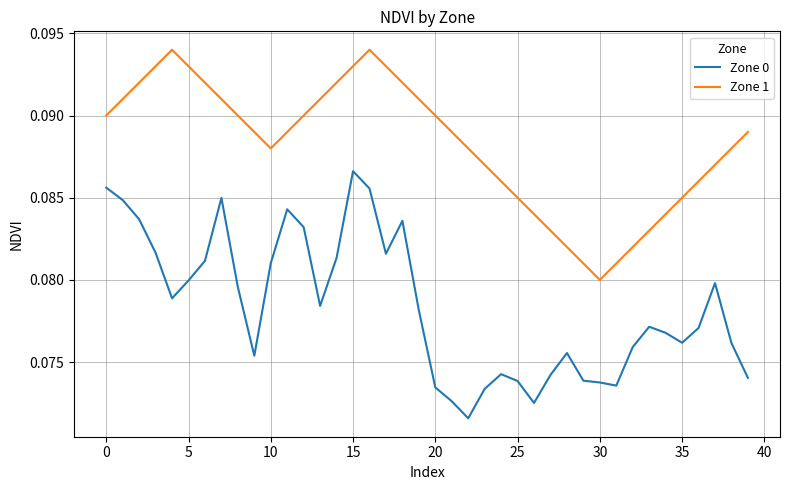

Rank the series by their average value, from lowest to highest.

Zone 0, Zone 1